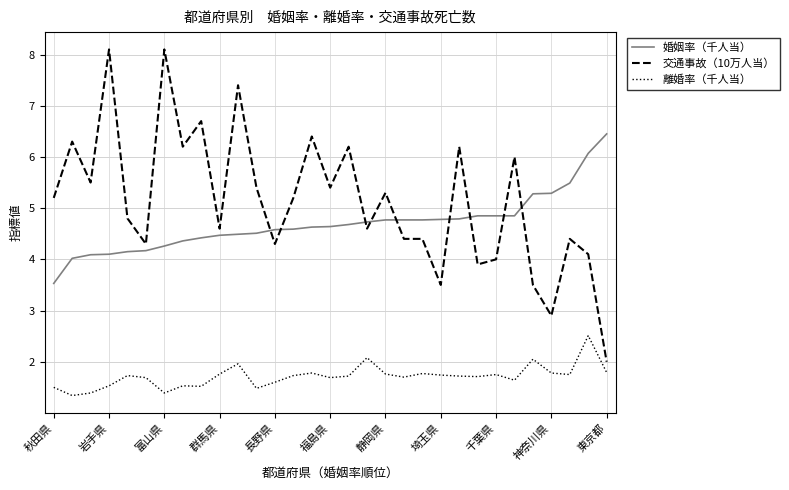

Which series has the largest total across all categories?

交通事故（10万人当）